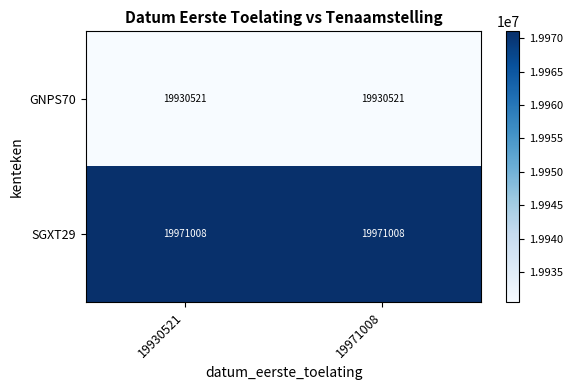

Reading right to left, what are all the values shown in this chart?

GNPS70: 19971008=19930521	19930521=19930521
SGXT29: 19971008=19971008	19930521=19971008